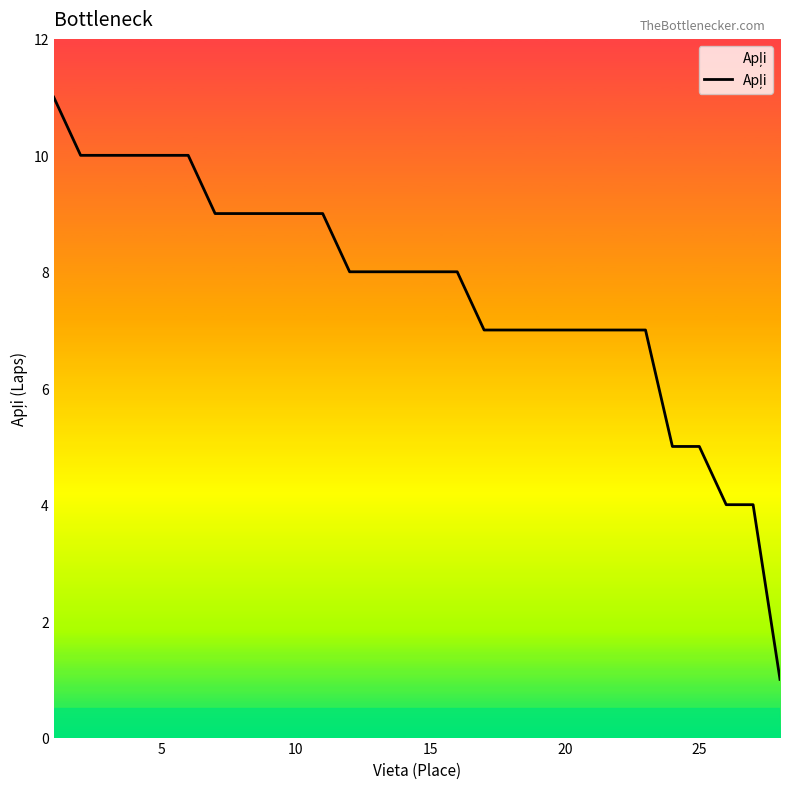

What is the difference between the second highest and minimum values?

9